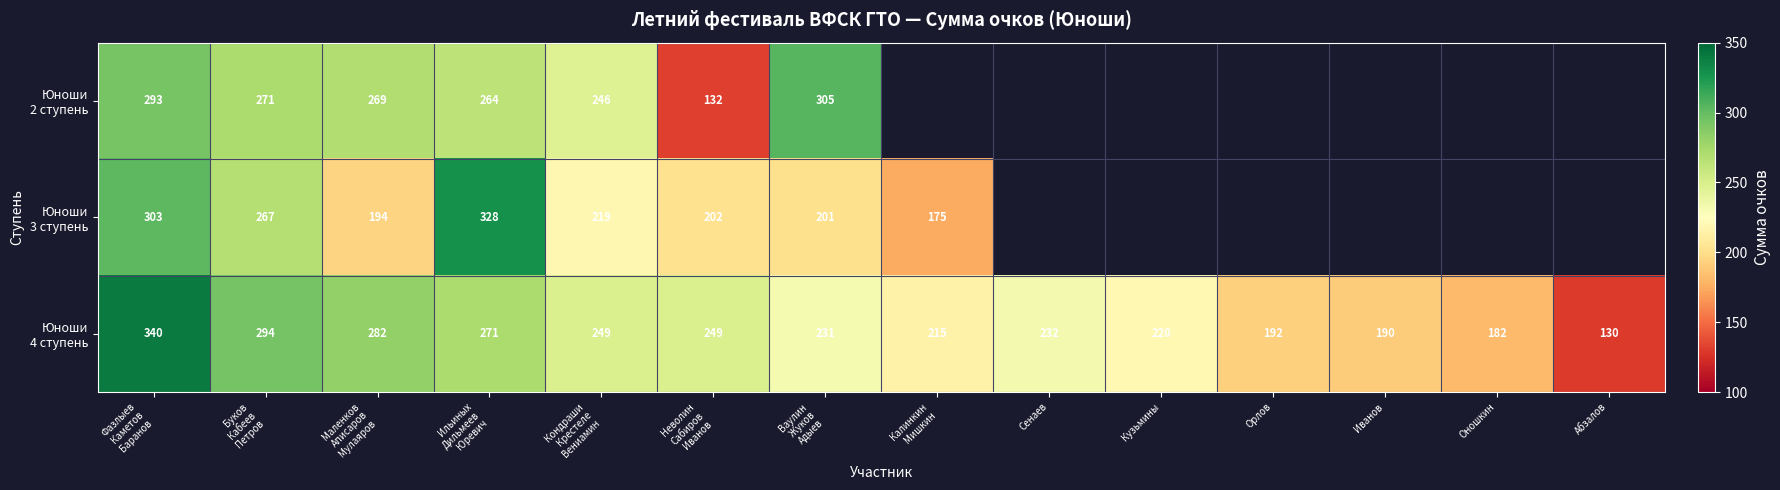

True or false: Юноши 2 ступень has a value of 143.3 at Кондраши Крестеле Вениамин.

False